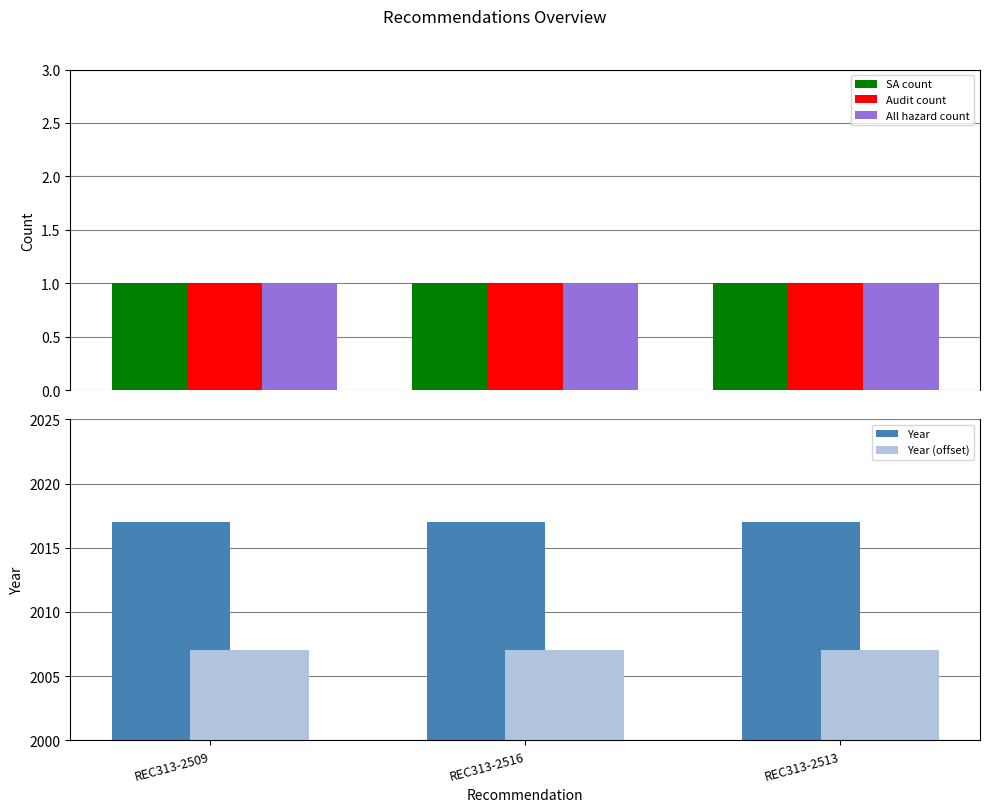

Which series has the largest total across all categories?

Year